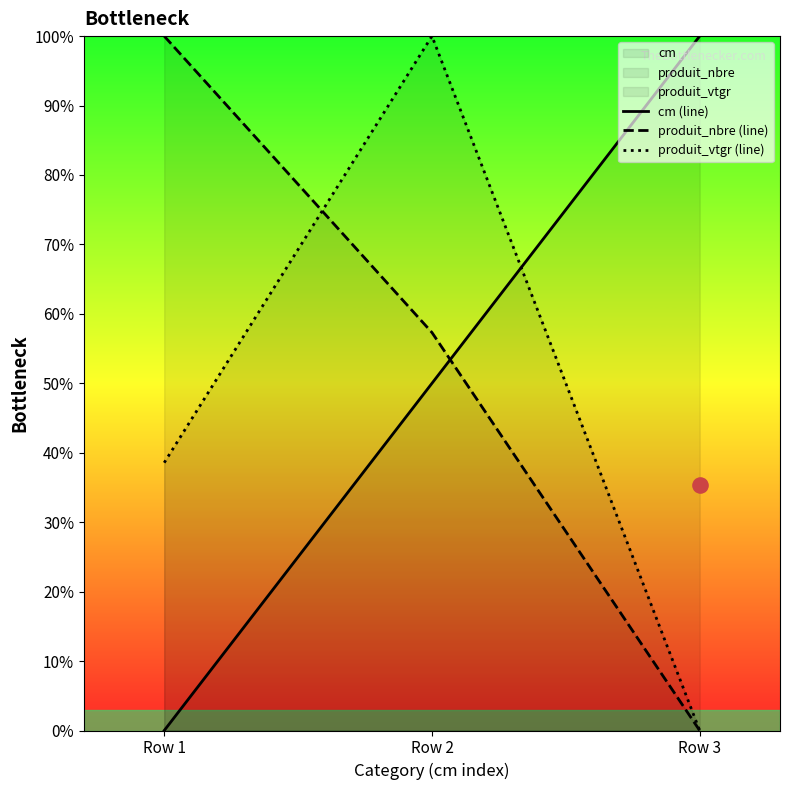

Which series has the largest total across all categories?

produit_nbre (line)